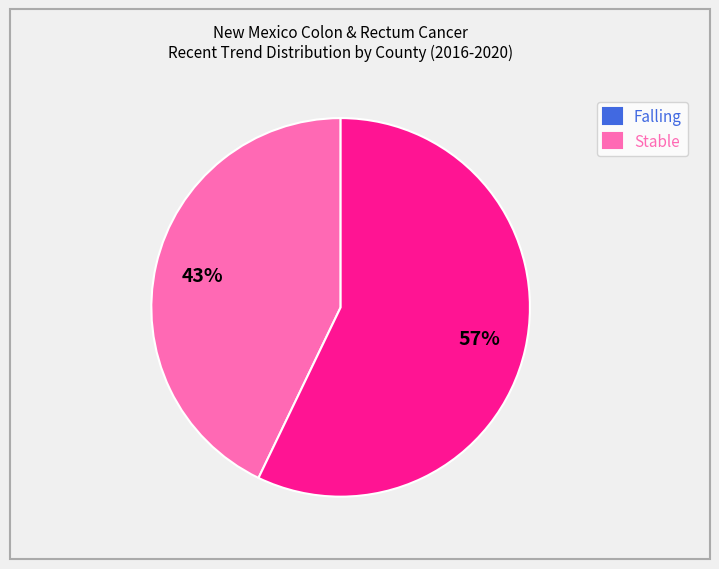

What is the largest slice in the pie chart?

Stable